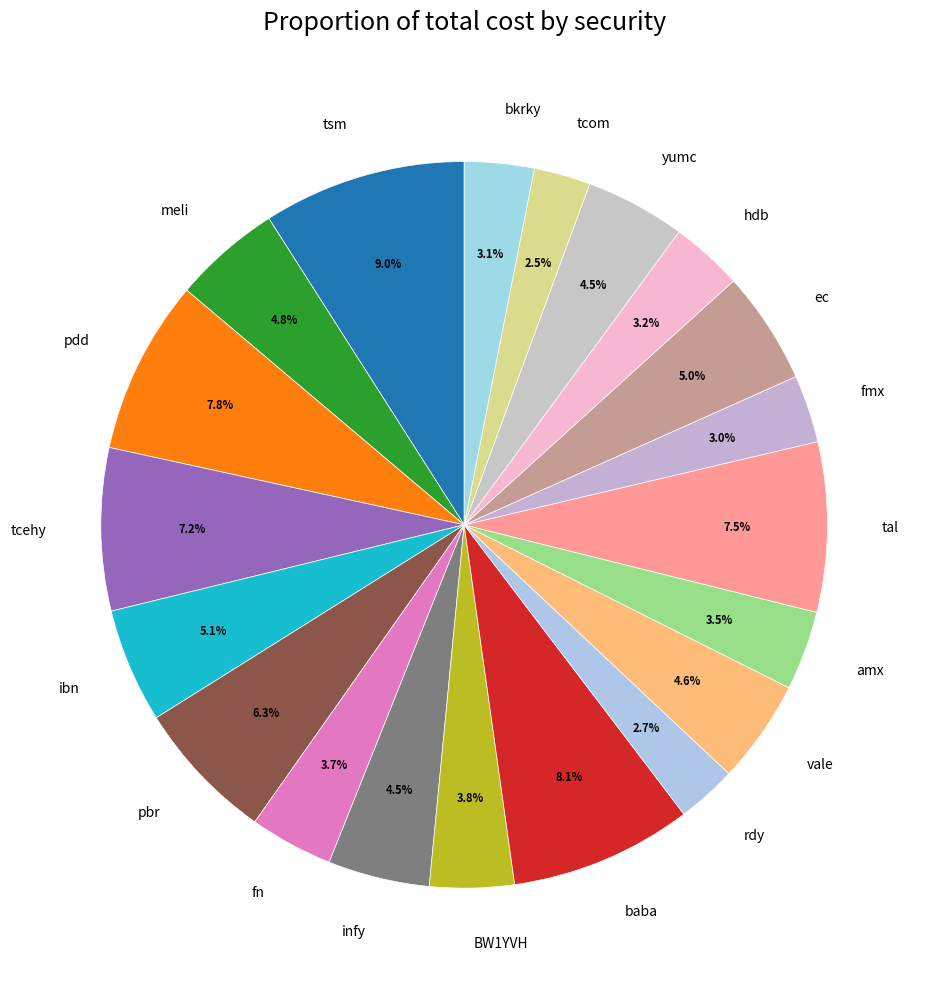

What is the total percentage of vale and tcehy?

11.8%